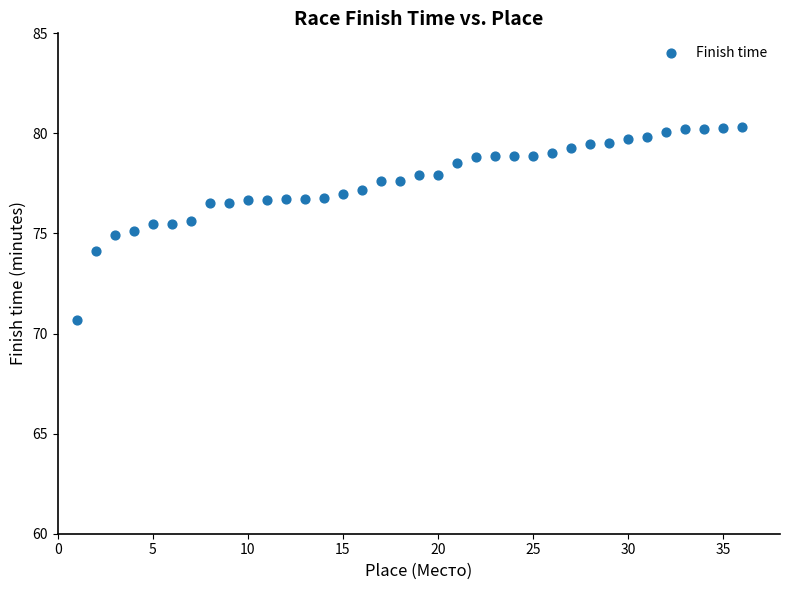

What is the range of X values (max minus min)?

35.0